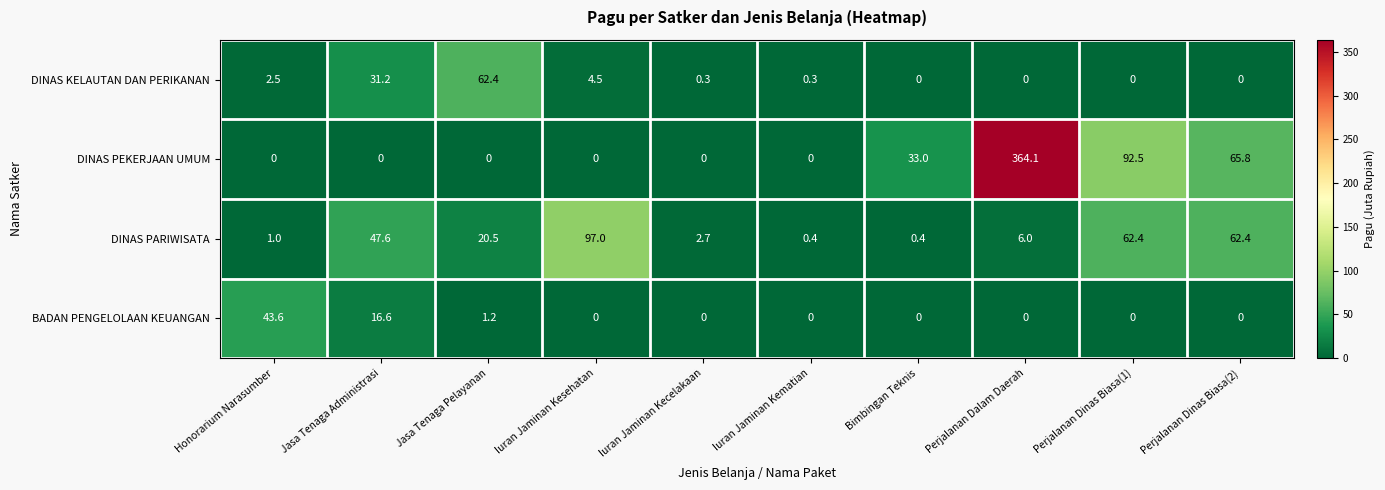

True or false: DINAS KELAUTAN DAN PERIKANAN has a value of 0.3 at Iuran Jaminan Kematian.

True